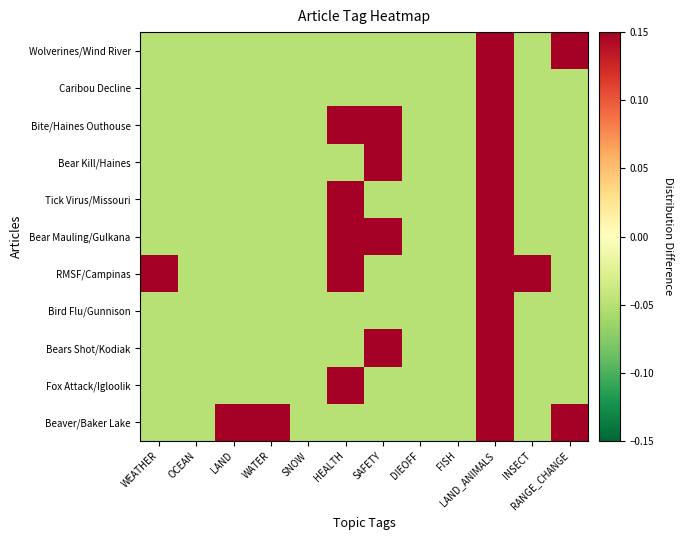

At which category is the sum across all series the highest?

LAND_ANIMALS